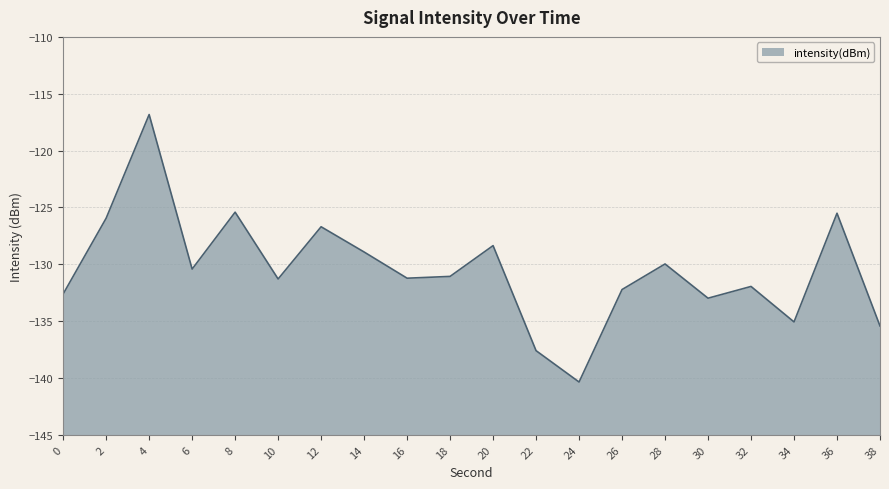

Reading right to left, what are all the values shown in this chart?

-135.4	-125.5	-135.1	-132.0	-133.0	-130.0	-132.2	-140.4	-137.6	-128.4	-131.1	-131.2	-128.9	-126.7	-131.3	-125.4	-130.4	-116.8	-125.9	-132.6